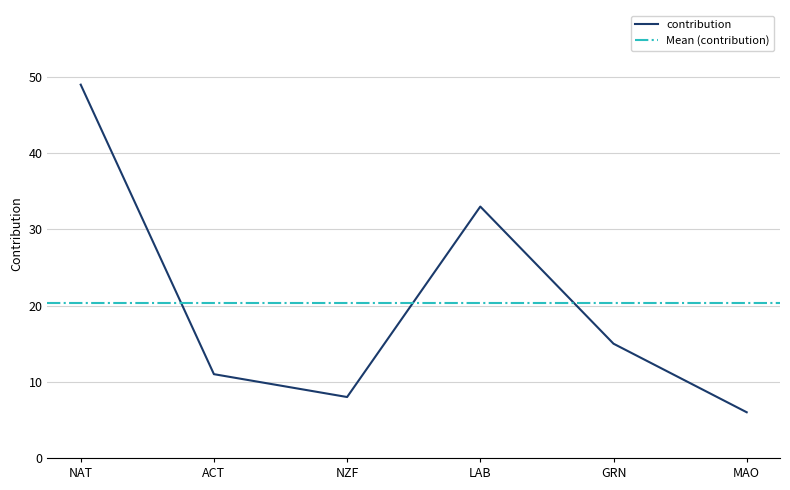

True or false: there are more than 0 points higher than both neighbors.

True